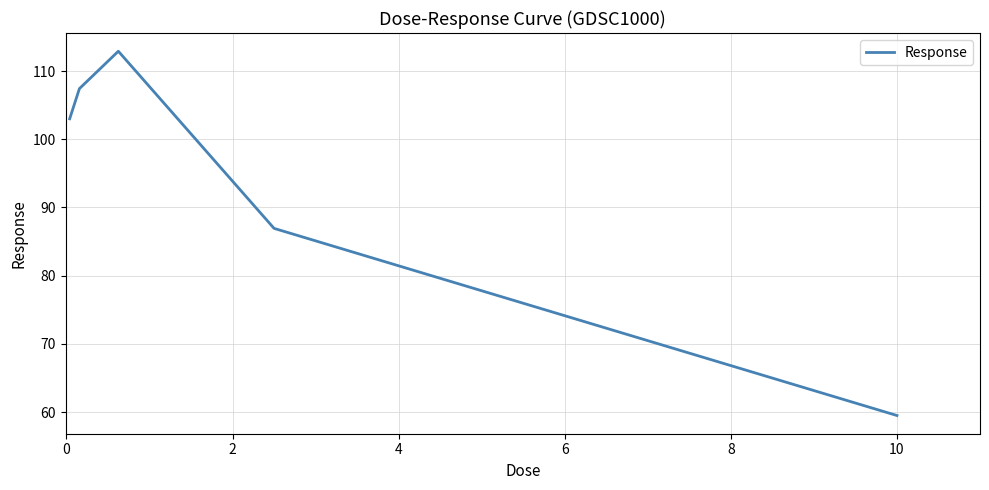

What is the difference between the second highest and second lowest values?

20.5